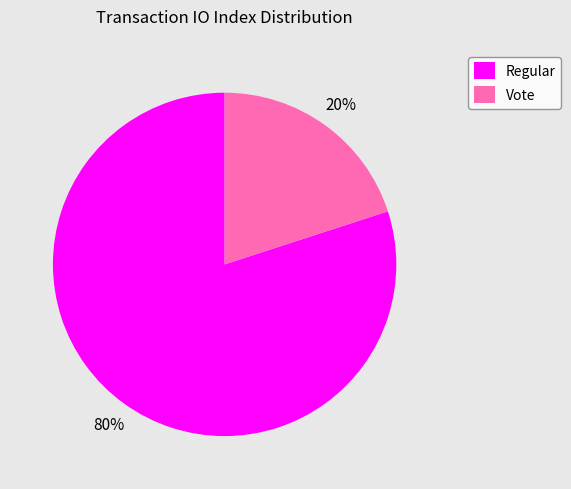

What percentage is the Regular slice, to the nearest percent?

80%